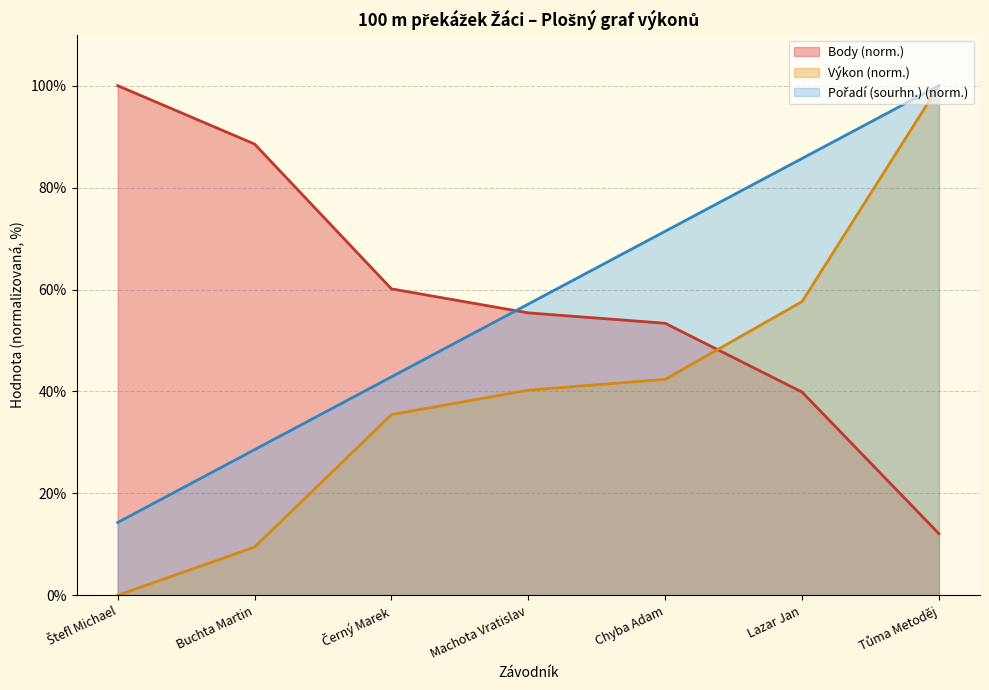

At which label does Výkon first exceed 40?

Machota Vratislav